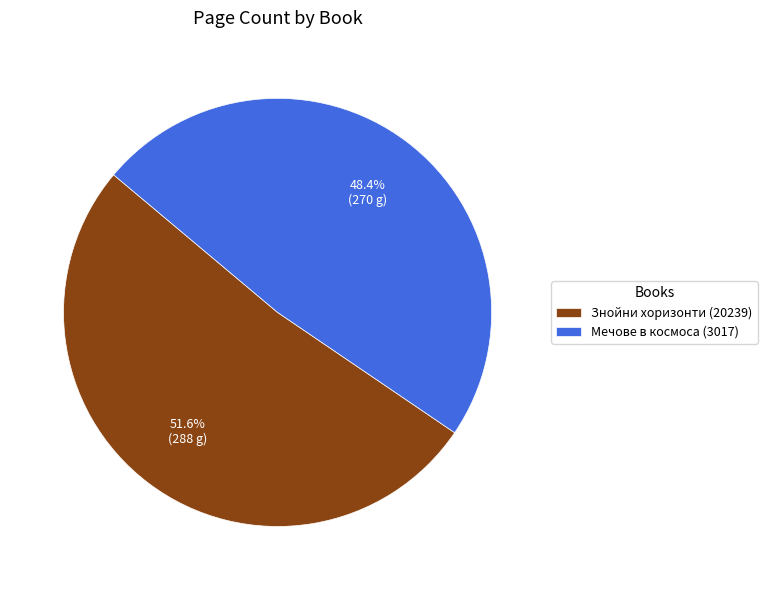

To the nearest percent, what is the difference between the largest and smallest slice percentages?

3%